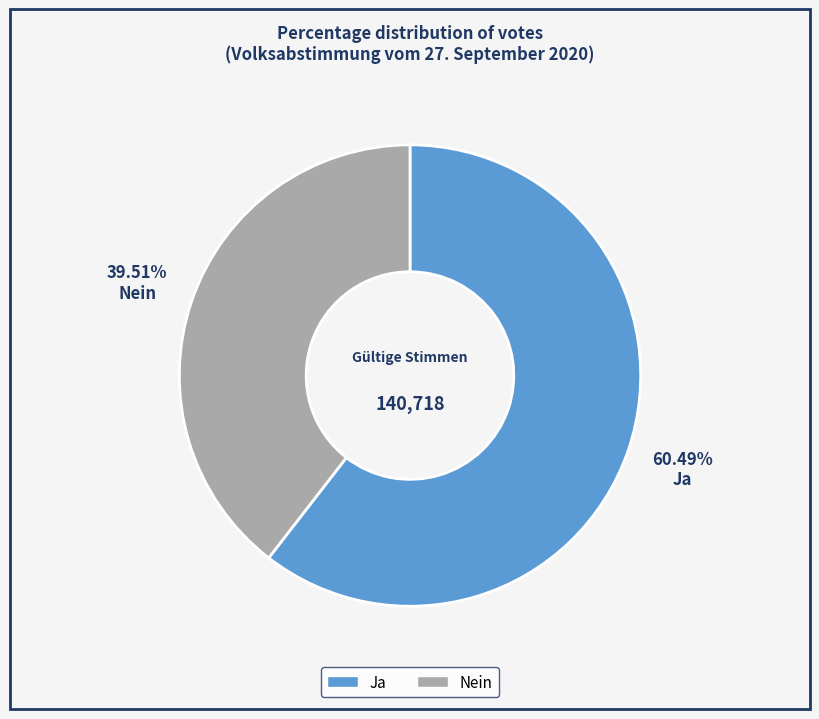

What percentage is the Ja slice, to the nearest percent?

60%